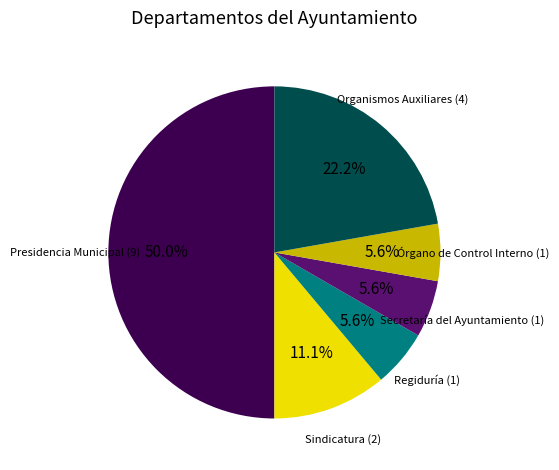

Does any single category account for the majority?

No